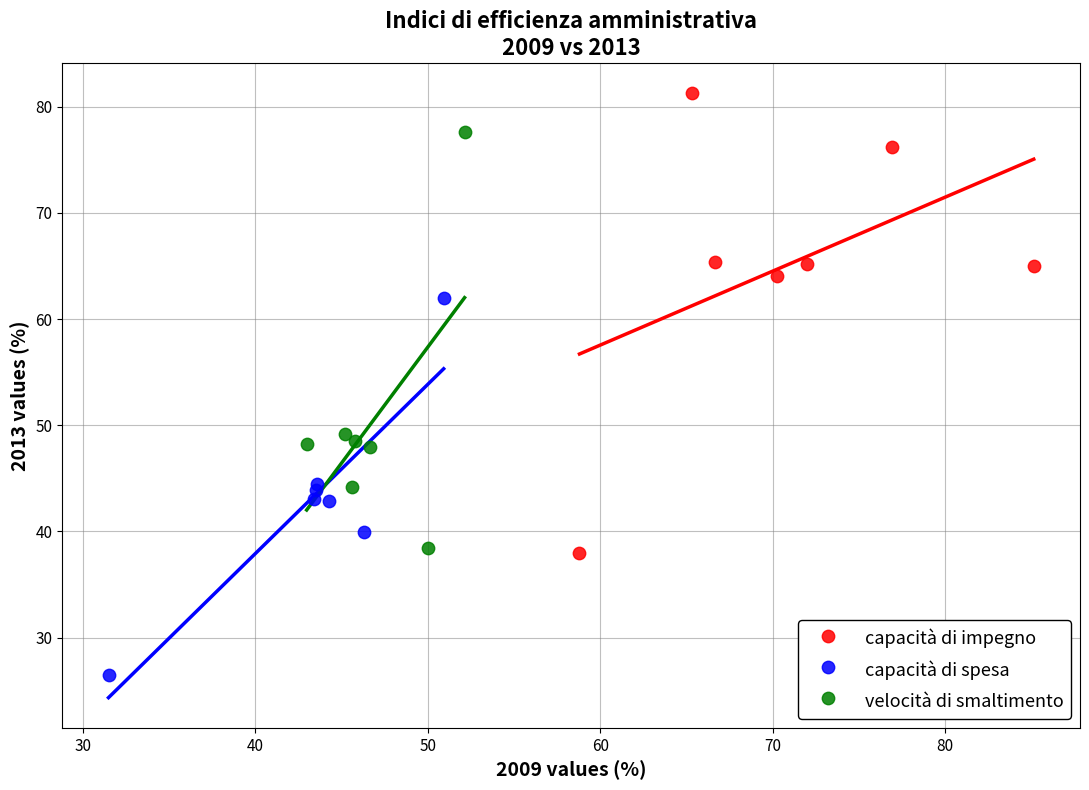

Which series has the widest spread of Y values?

capacità di impegno